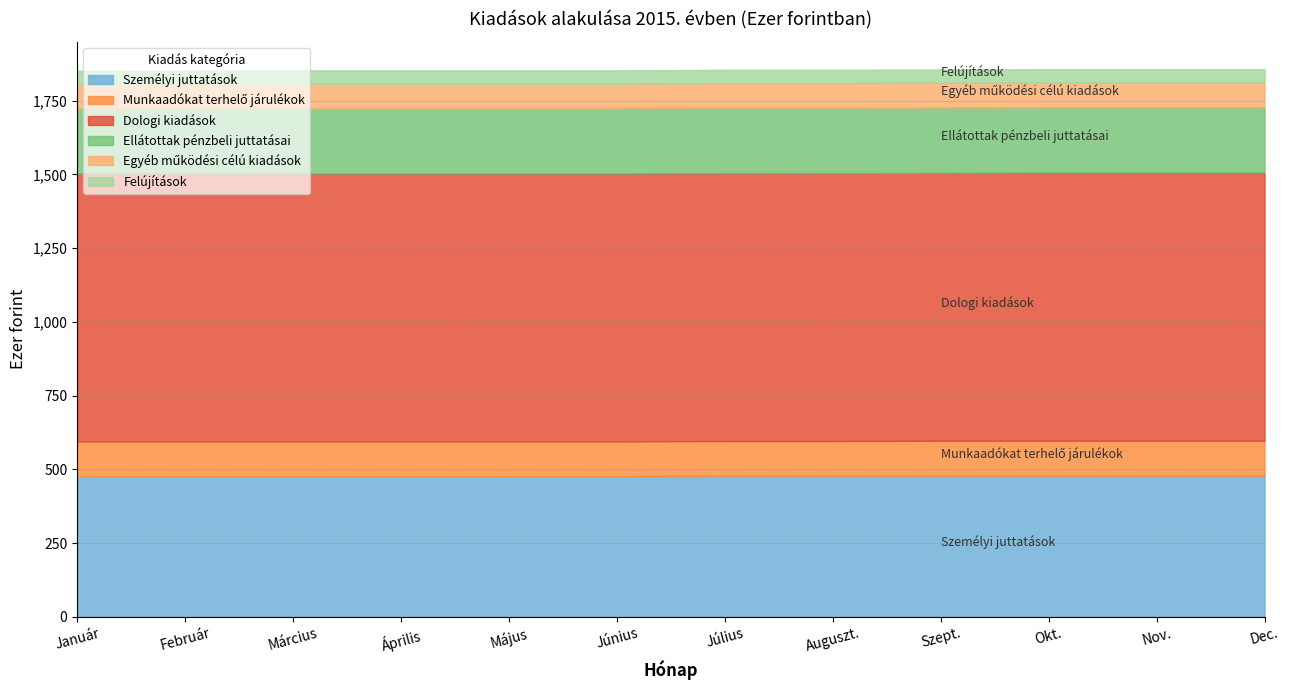

What is the value of the Ellátottak pénzbeli juttatásai point at the 8th from the left?

221